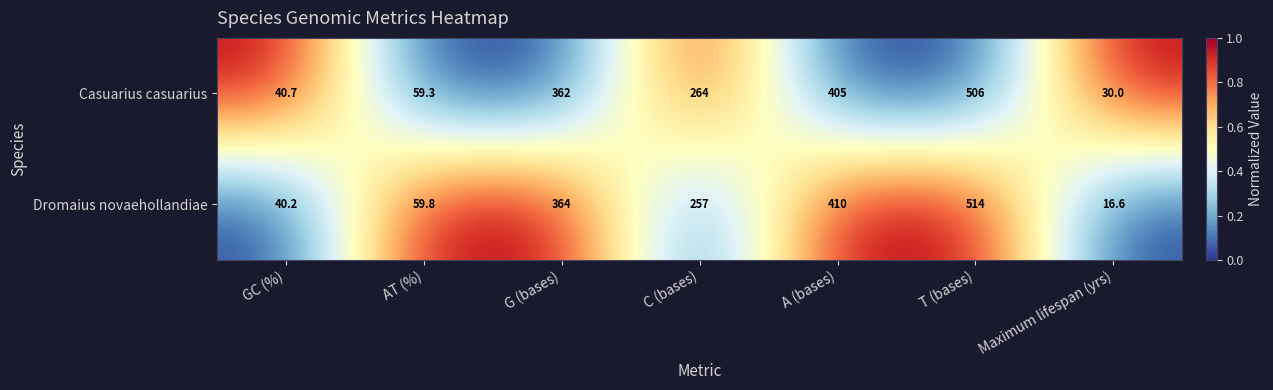

What is the difference between the Dromaius novaehollandiae values at GC (%) and AT (%)?

19.6